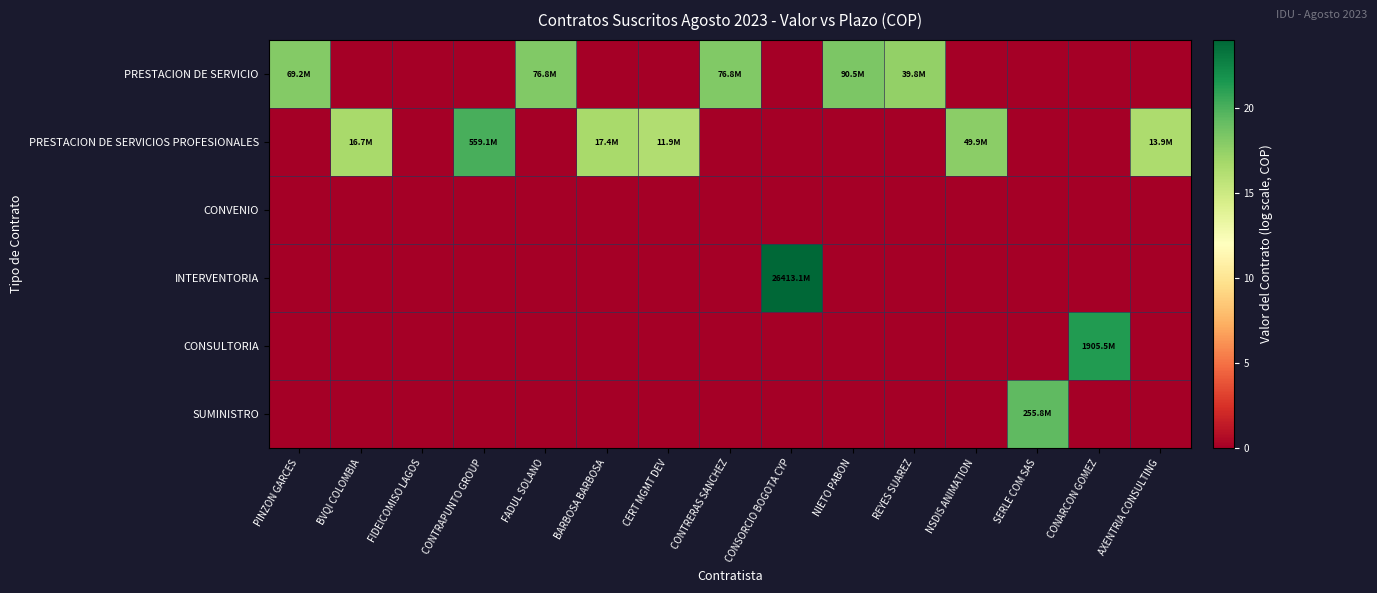

Which category has the highest value across all series?

CONSORCIO BOGOTA CYP